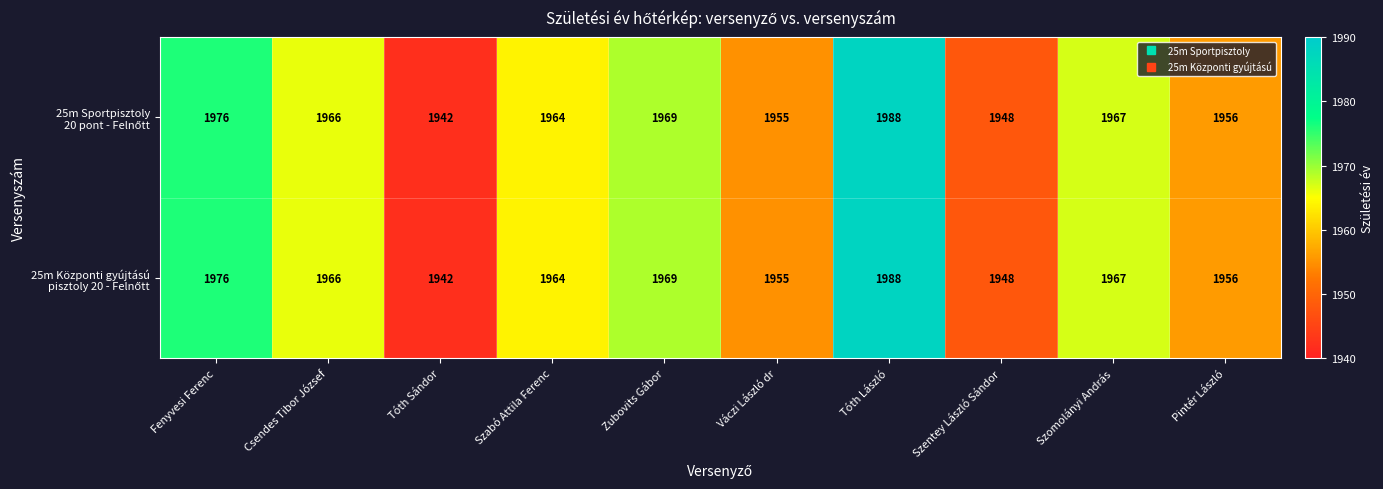

At which category does the chart reach its peak across all series?

Tóth László